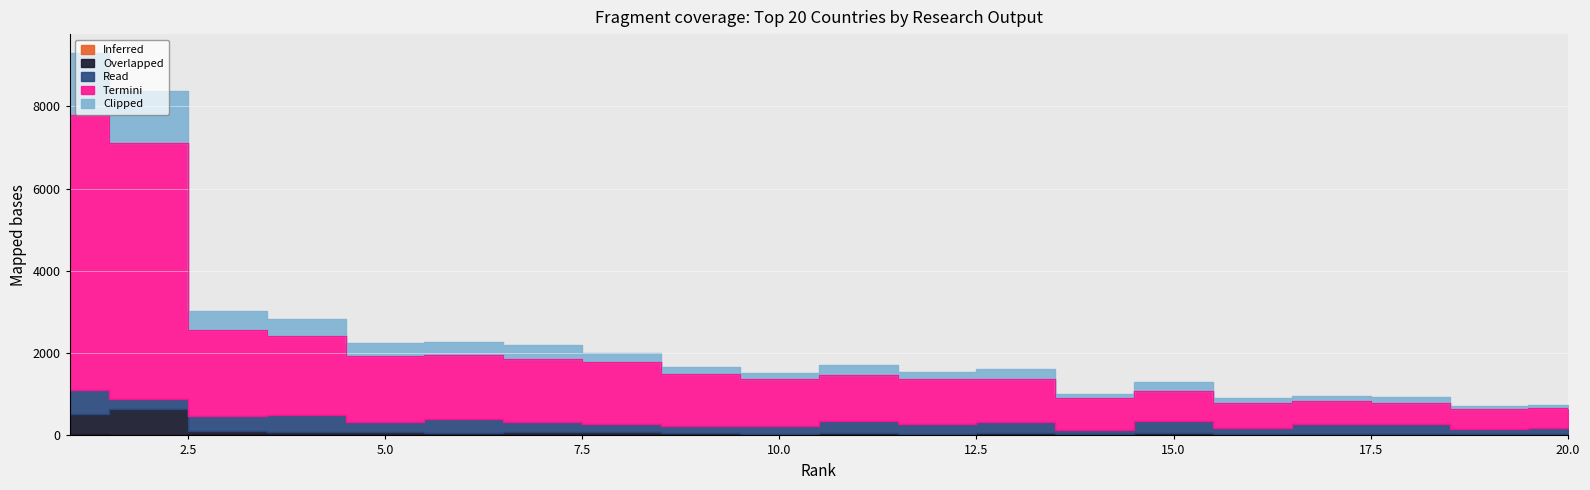

True or false: Overlapped (Self-citations scaled) has more than 2 interior local peaks.

True